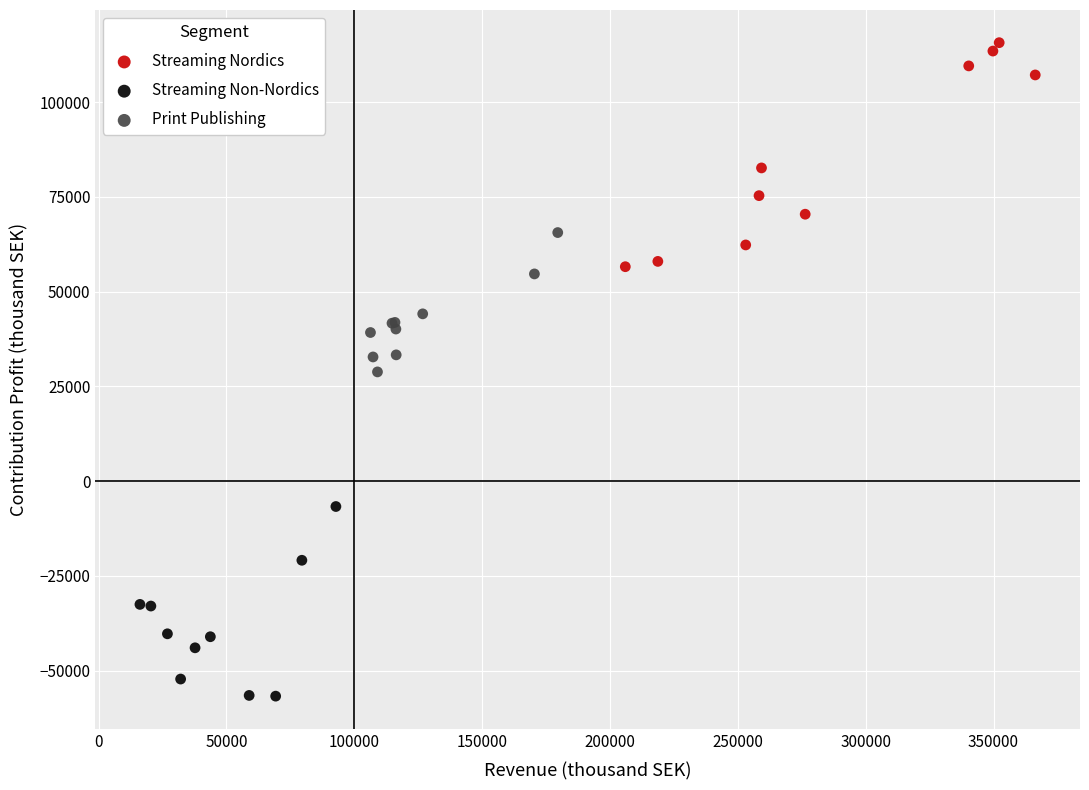

Which series has the widest spread of Y values?

Streaming Nordics